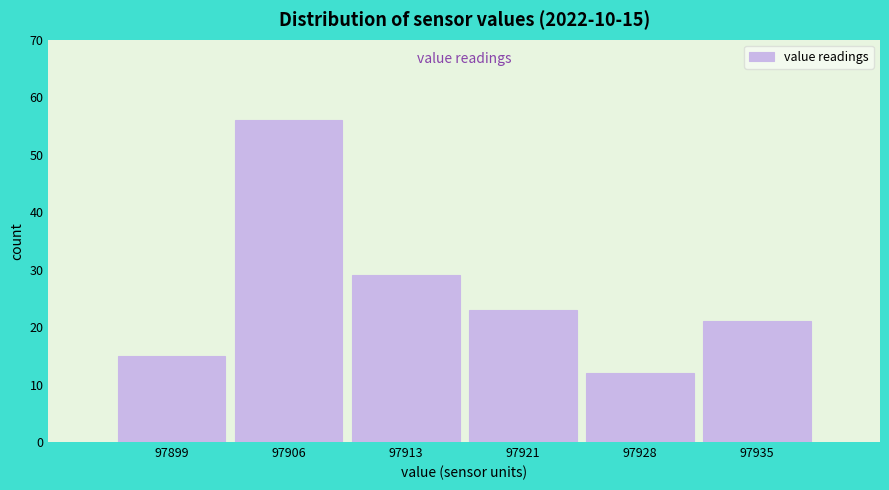

Reading right to left, what are all the values shown in this chart?

21	12	23	29	56	15